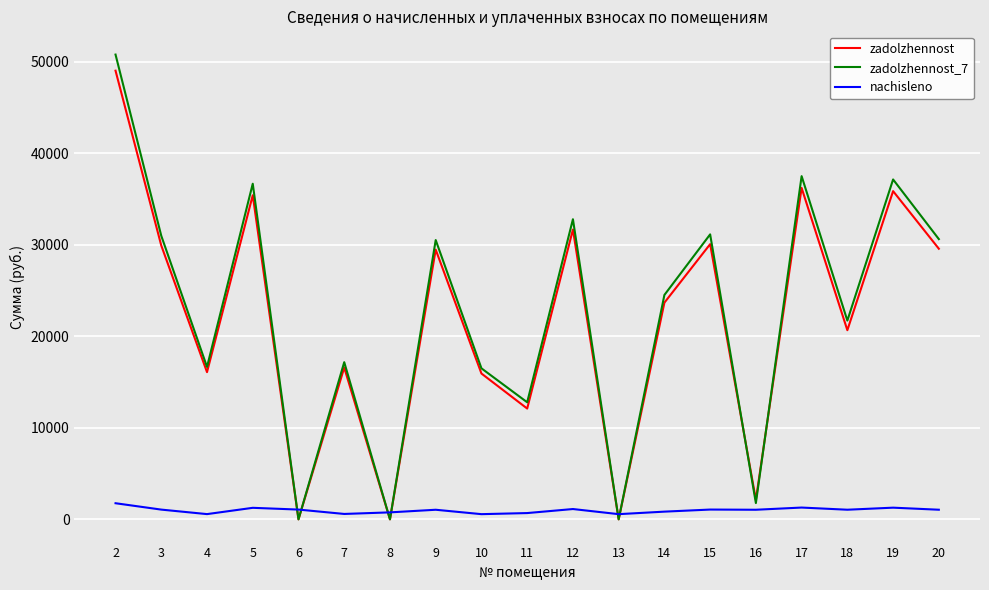

What is the spread (max minus min) of values at 18?

20660.1